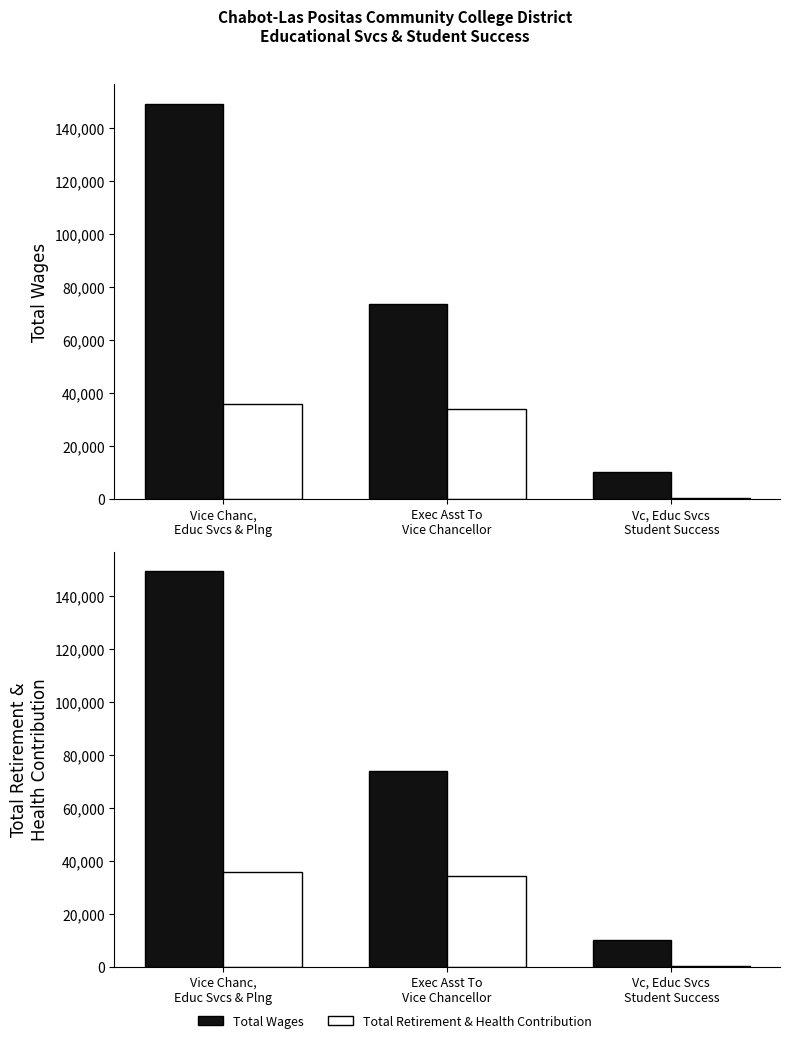

How many series are shown in this chart?

2